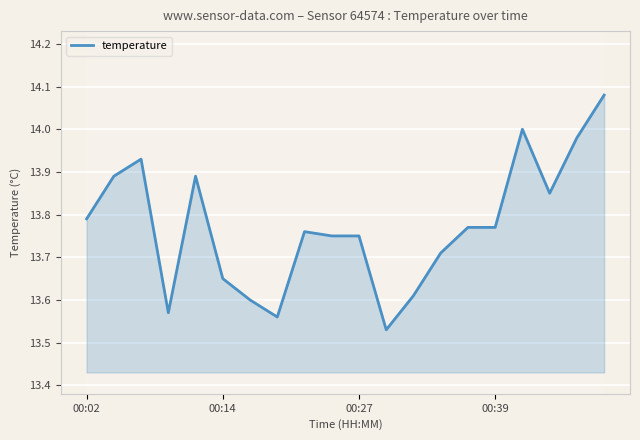

How many lines are shown in the chart?

1